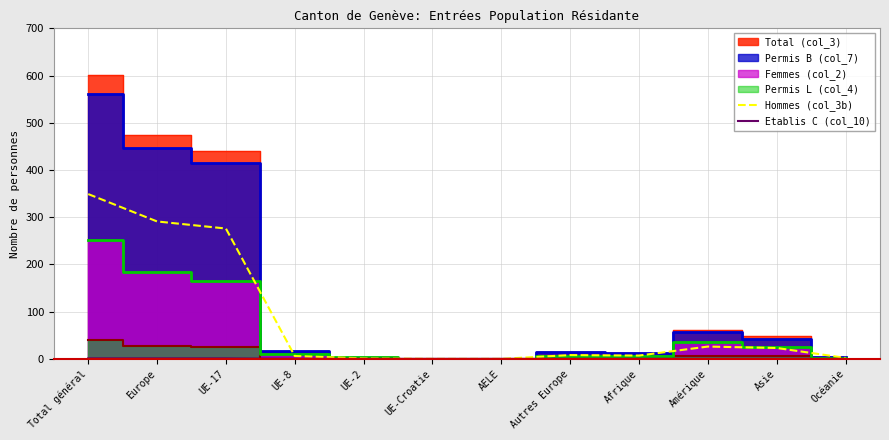

The value of Hommes (col_3b) at Amérique is 16. True or false?

False